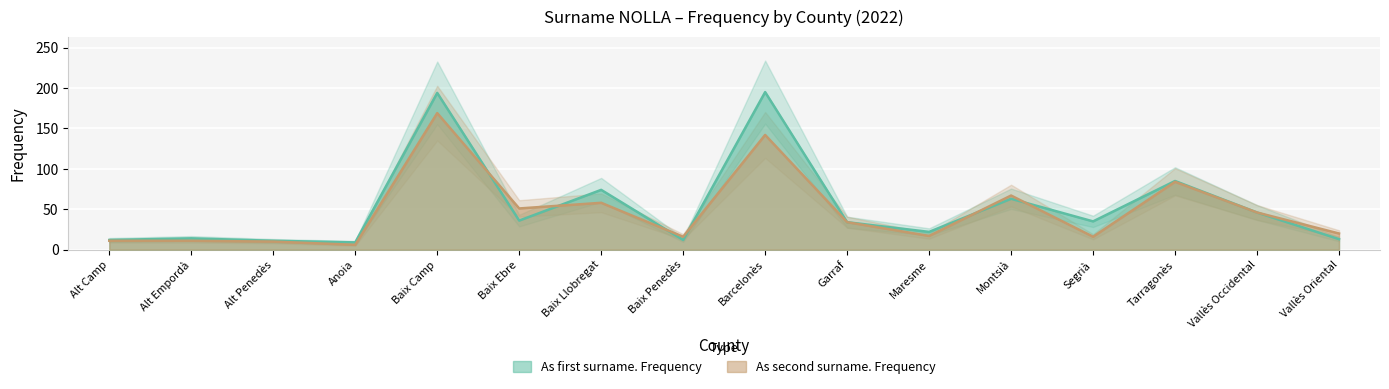

What are all the series names shown in the legend?

As first surname. Frequency, As second surname. Frequency